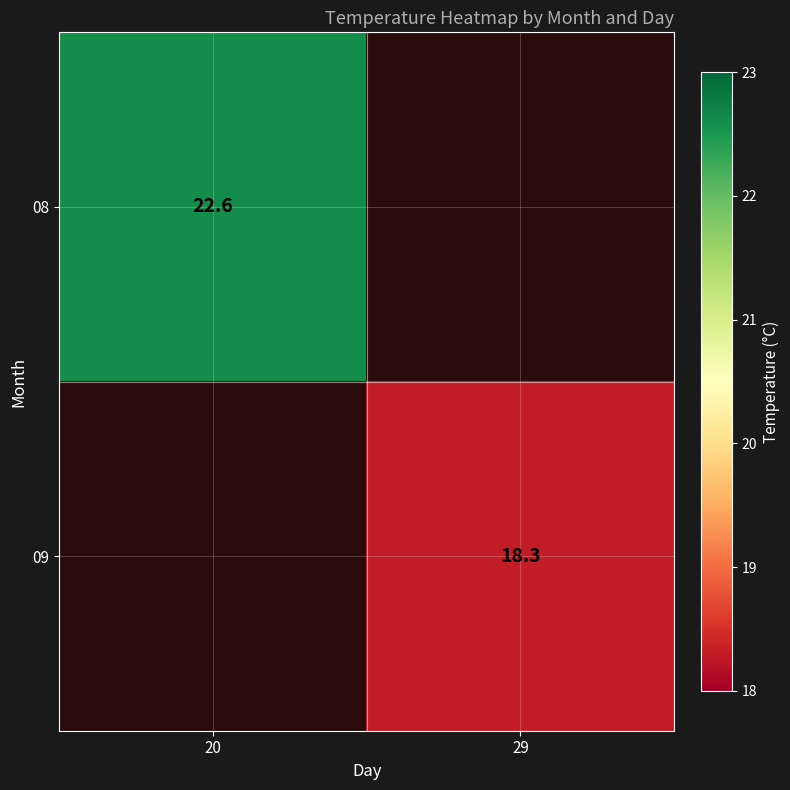

Which category has the lowest value across all series?

29